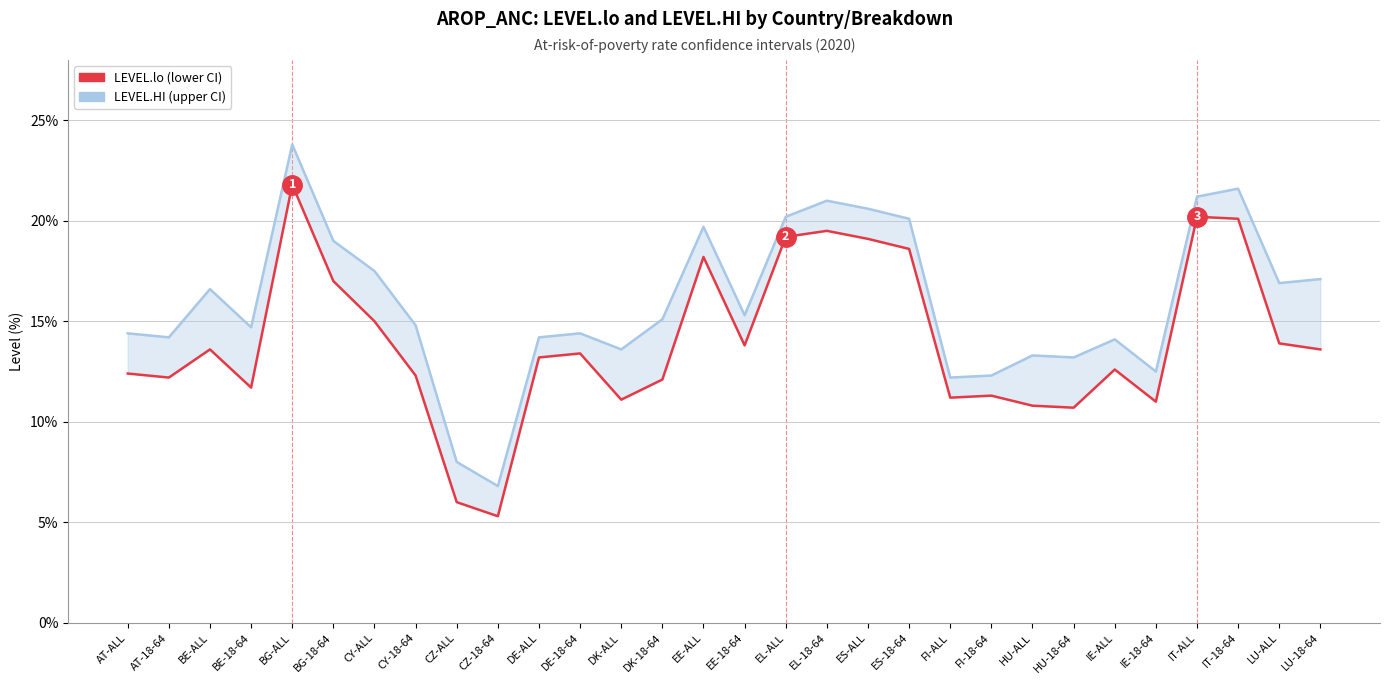

How many interior local valleys does the LEVEL.lo series have?

8